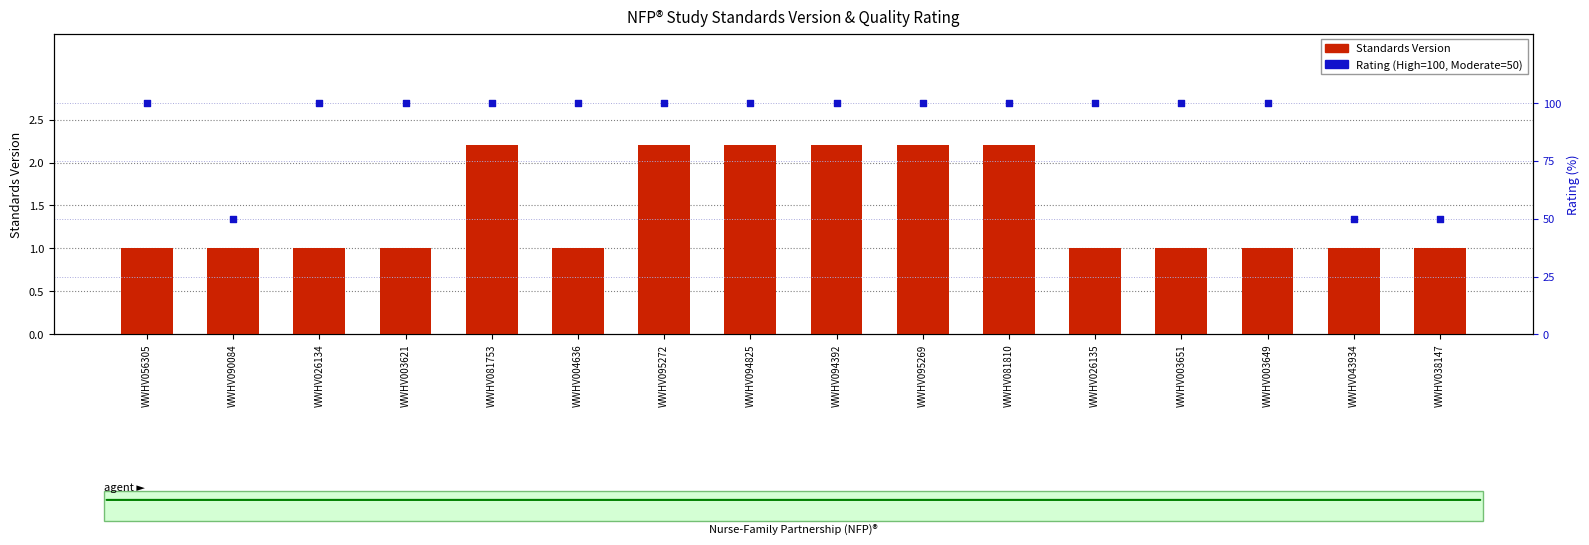

What is the total value across all series at WWHV081753?

102.2